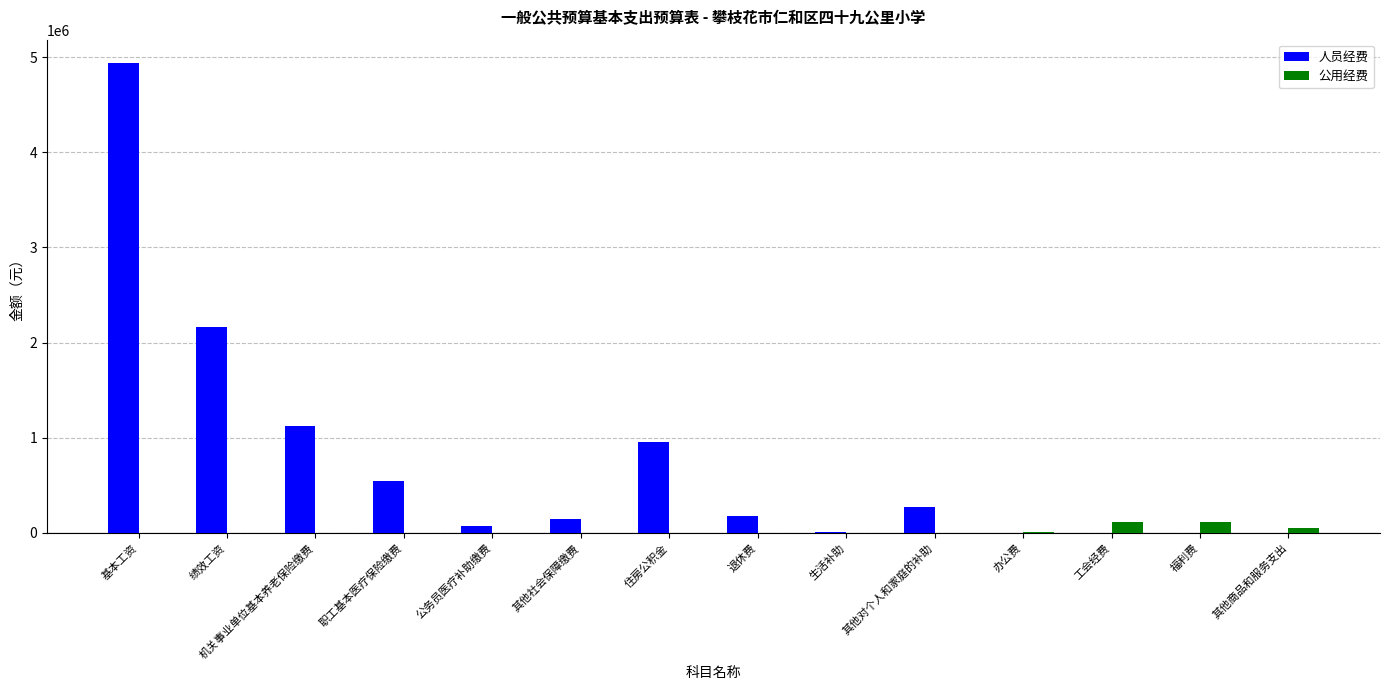

The value of 公用经费 at 其他社会保障缴费 is 0.0. True or false?

True